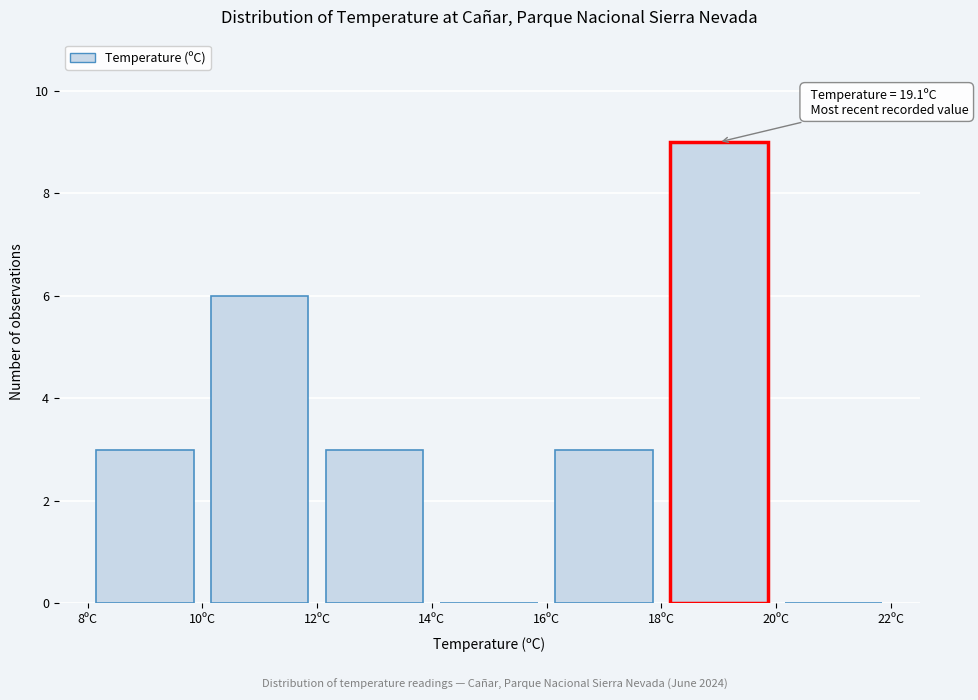

Over which range of the x-axis is the bar tallest?

18 to 20